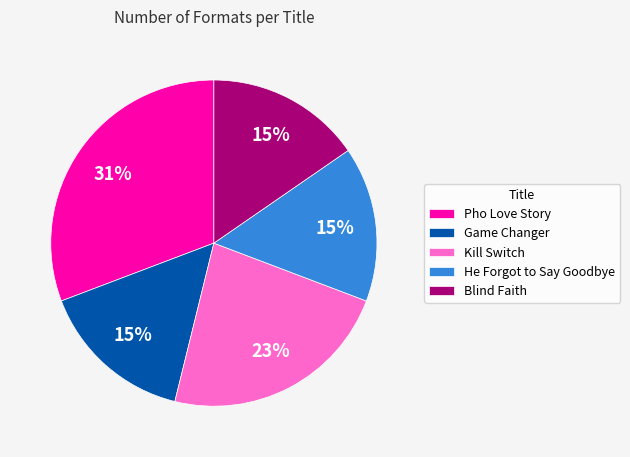

Is the sum of Kill Switch and Blind Faith greater than half?

No